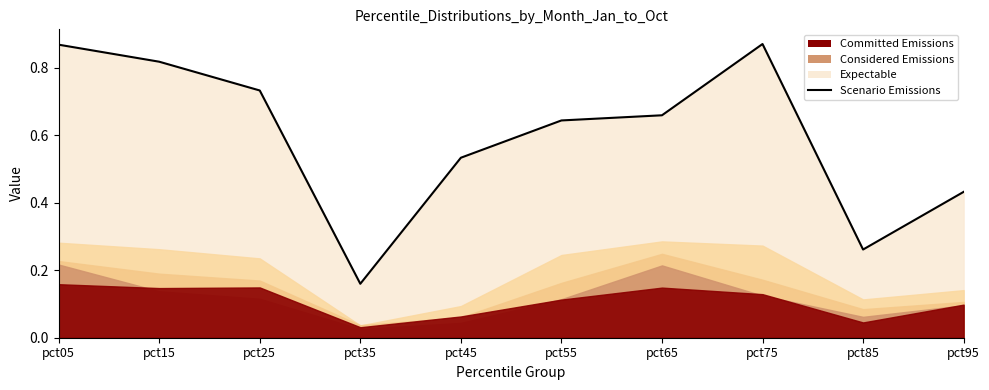

True or false: the data shows 0.6 at pct95.

False